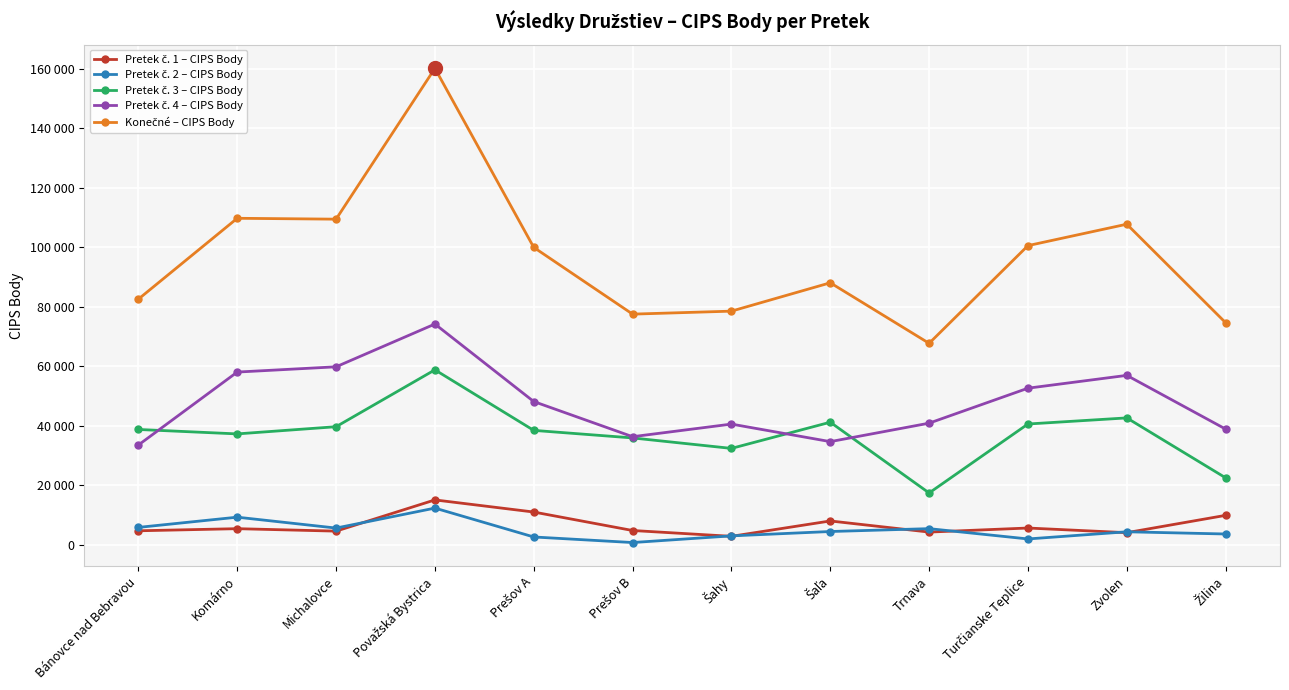

Is this an area chart (filled region under the line)?

No